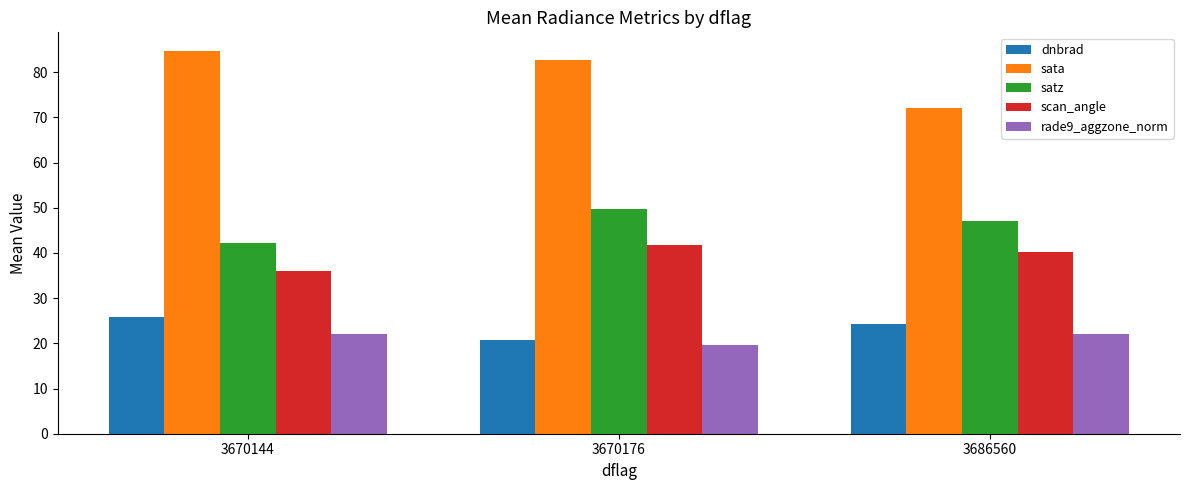

Reading right to left, extract all data points from this chart.

dnbrad: 3686560=24.2	3670176=20.8	3670144=25.9
sata: 3686560=72.0	3670176=82.7	3670144=84.6
satz: 3686560=47.0	3670176=49.7	3670144=42.2
scan_angle: 3686560=40.2	3670176=41.6	3670144=35.9
rade9_aggzone_norm: 3686560=22.0	3670176=19.6	3670144=22.0